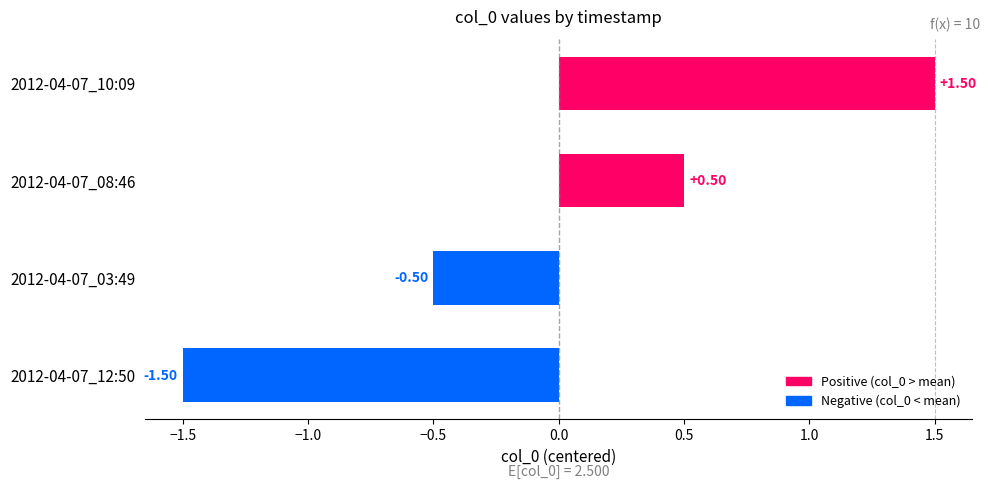

How many values are between 0 and 1?

1